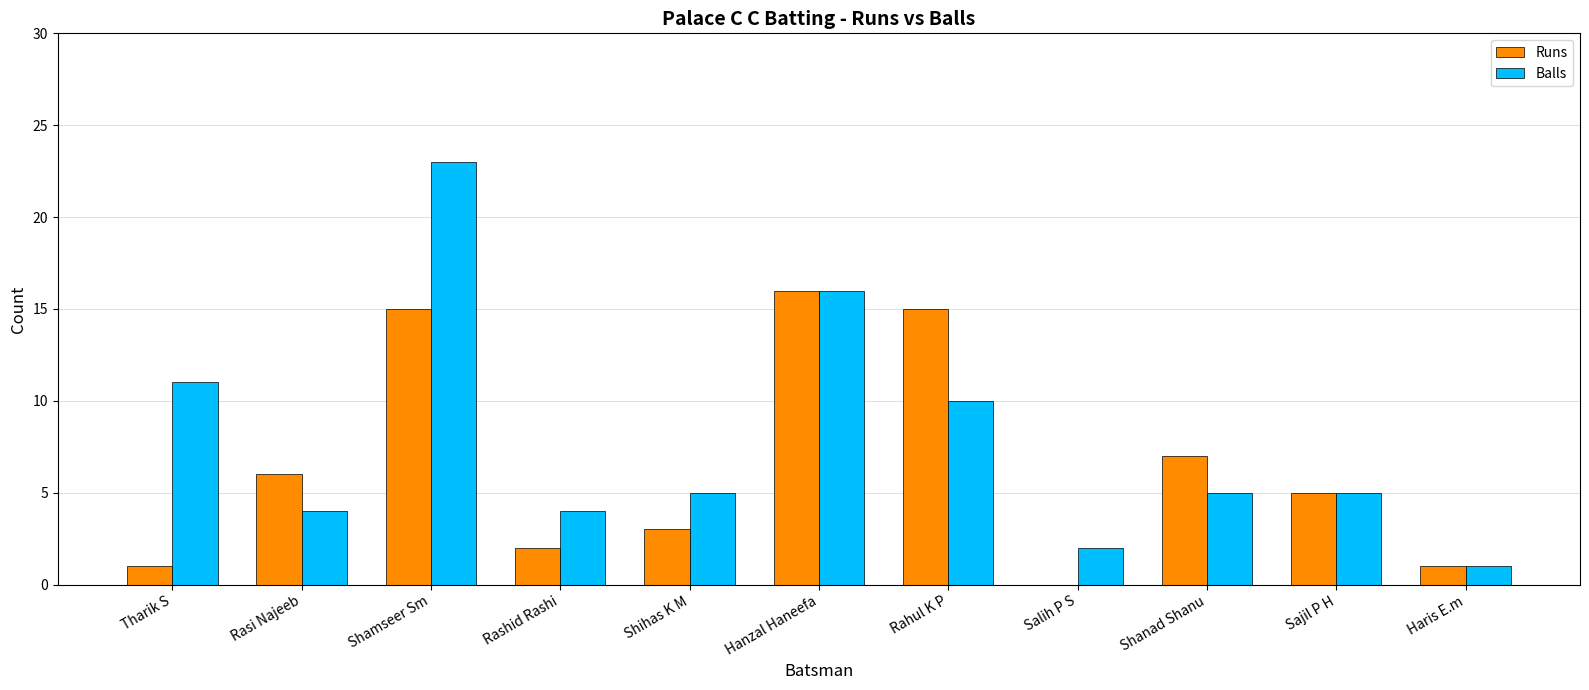

Does the chart contain stacked bars?

No